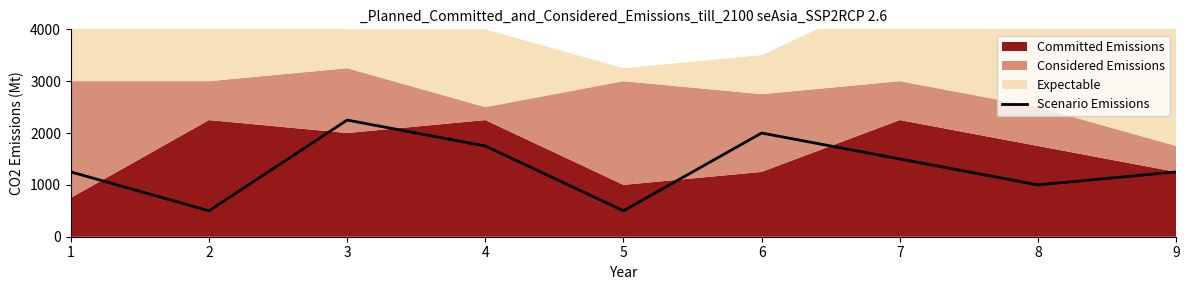

Reading left to right, what are all the values shown in this chart?

1250	500	2250	1750	500	2000	1500	1000	1250